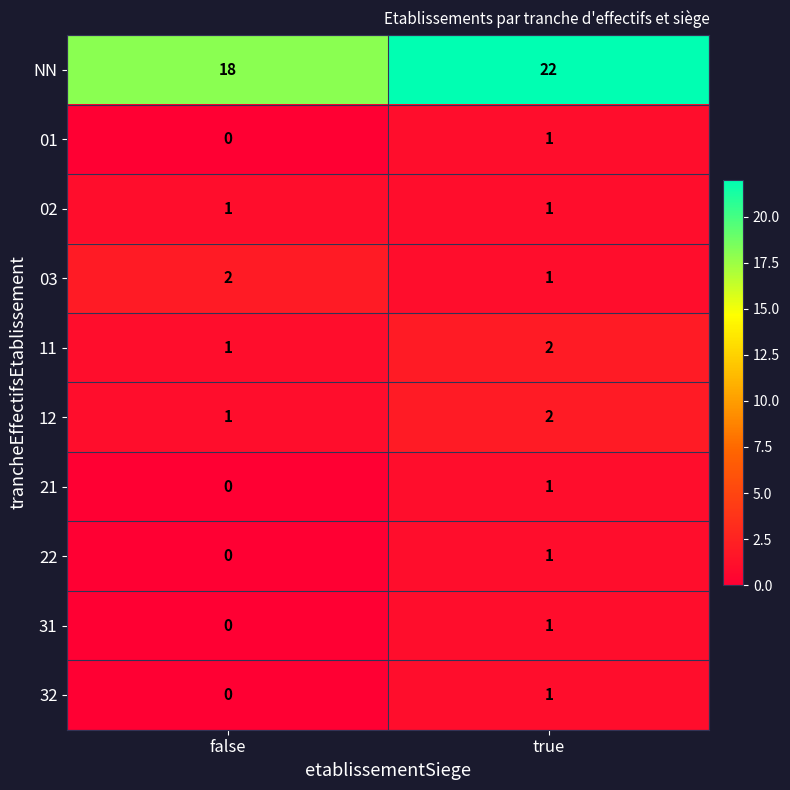

List the labels in order of NN value, smallest first.

false, true